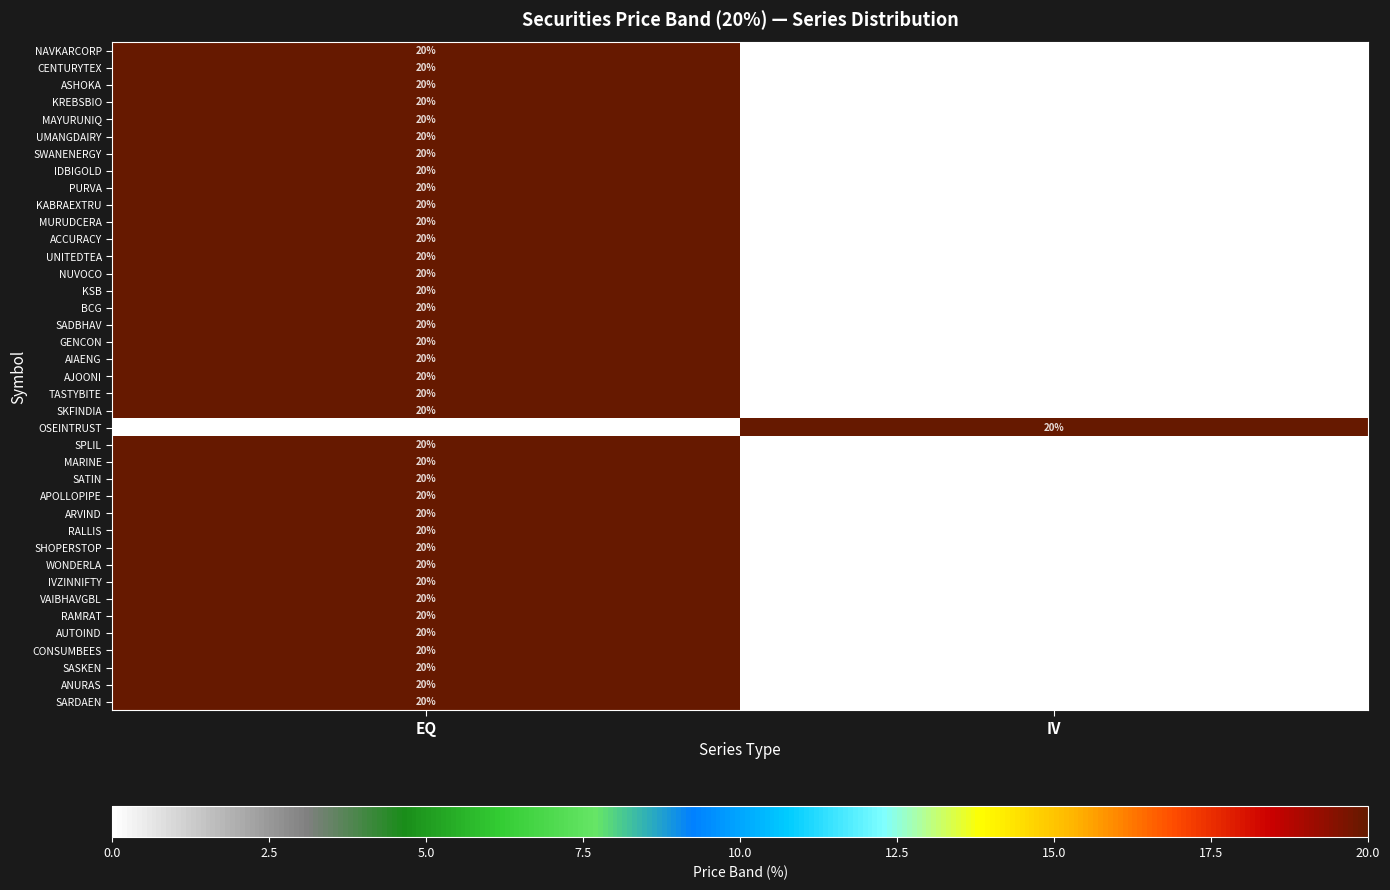

The value of SASKEN at EQ is 20. True or false?

True